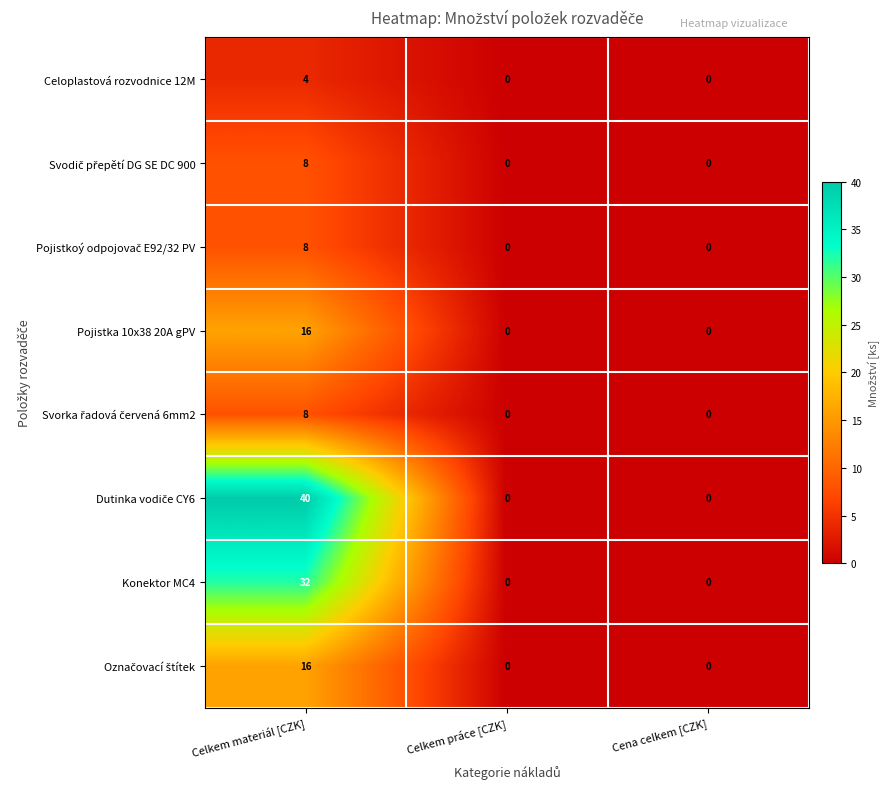

What is the greatest value displayed?

40